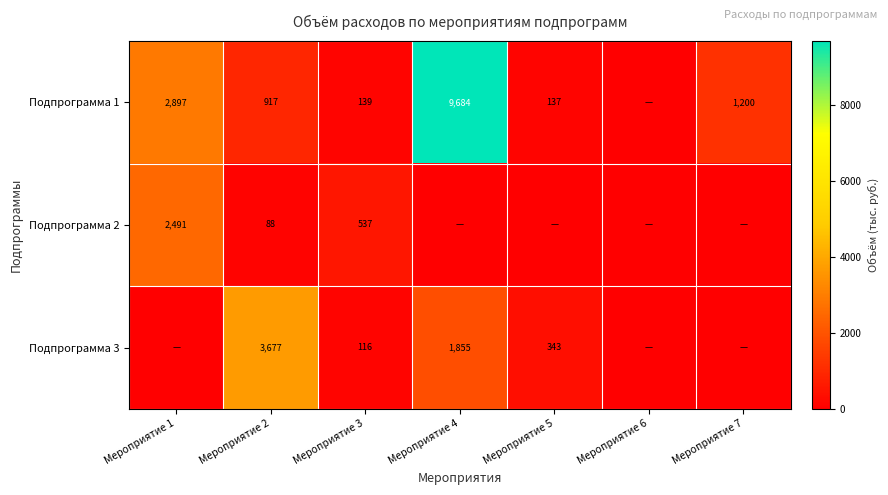

The Подпрограмма 3 series shows 1855 at Мероприятие 4. True or false?

True